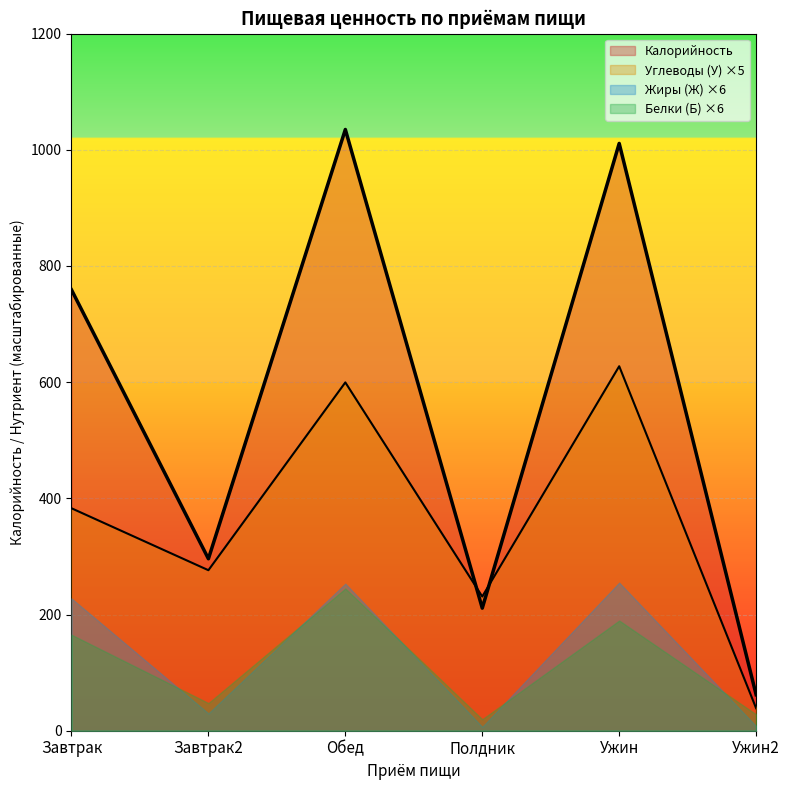

What is the label of the 6th point from the left?

Ужин2